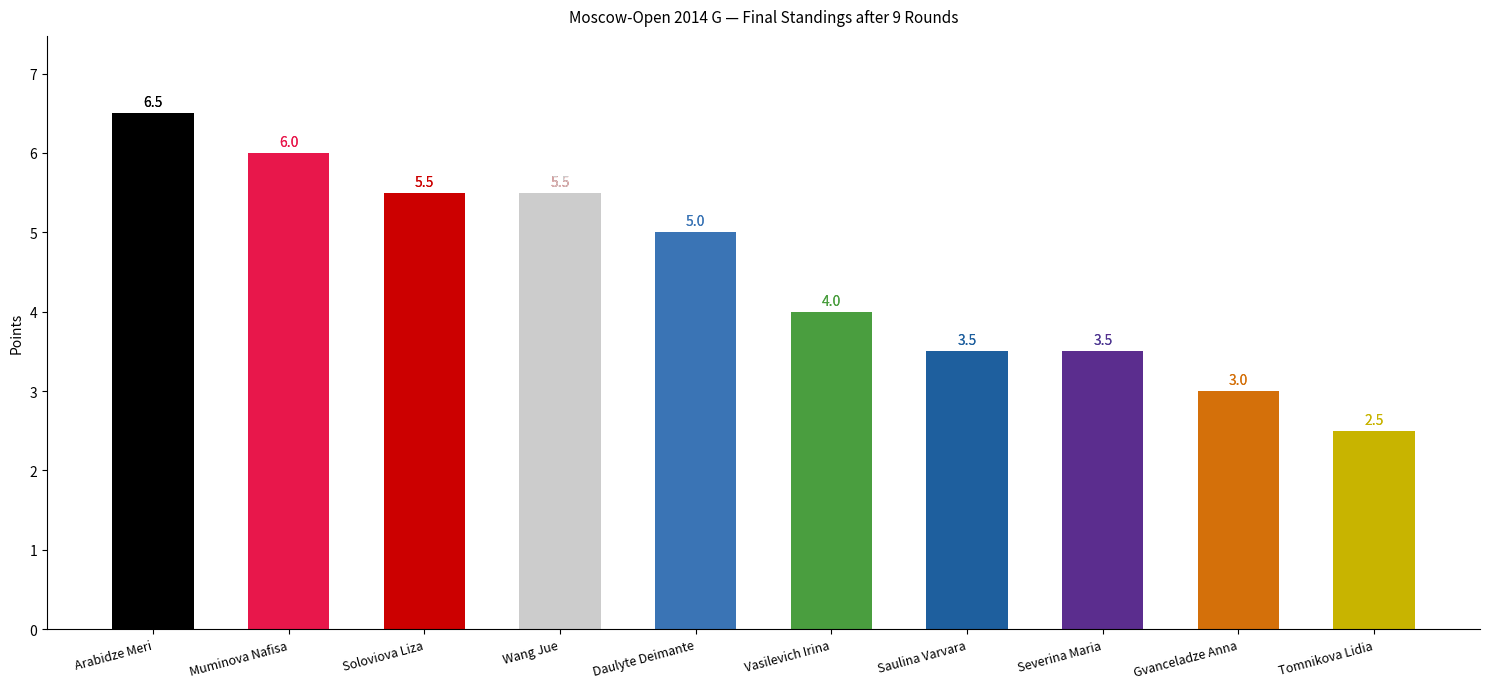

How many series are shown in this chart?

1